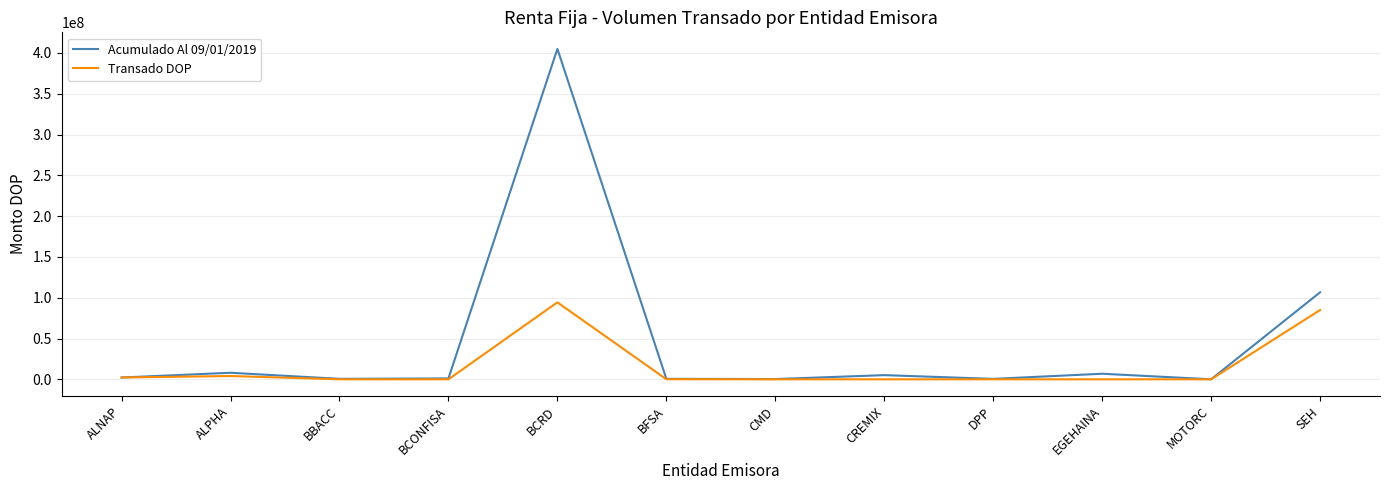

What is the difference between the second highest and minimum values in the Transado DOP series?

84924515.6